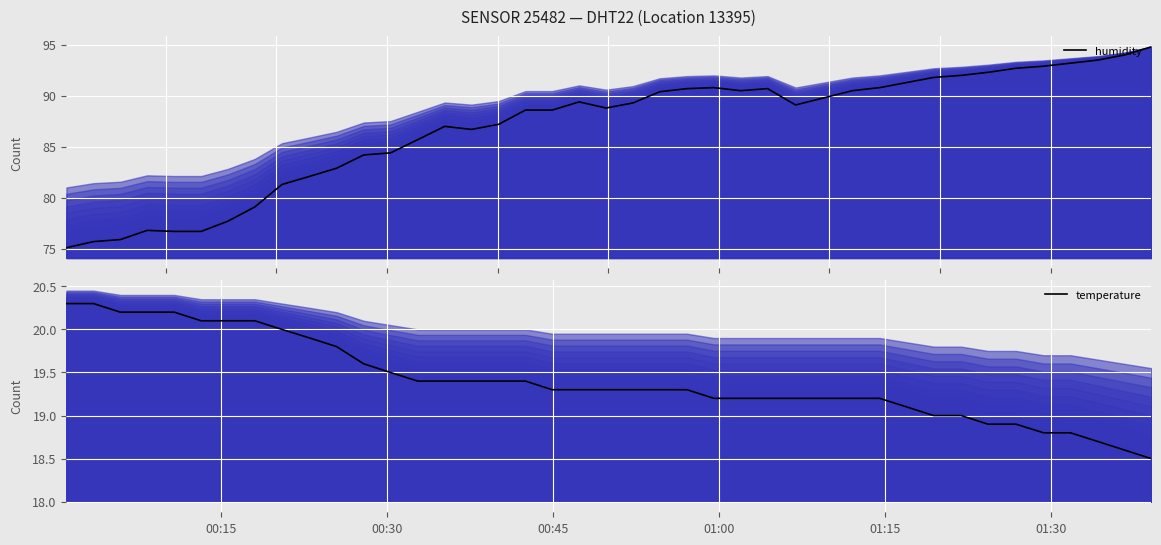

What is the lowest value of the temperature series?

18.5